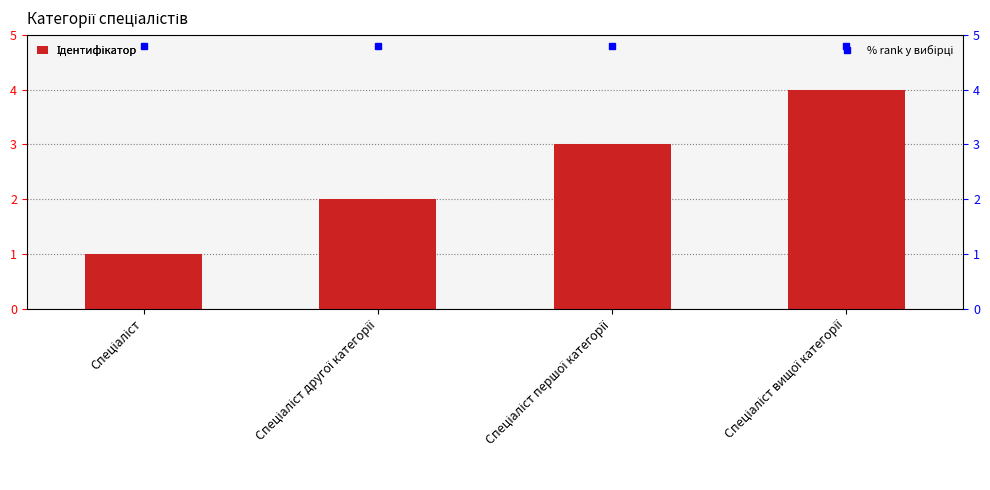

Which label corresponds to the smallest value in the chart?

Спеціаліст